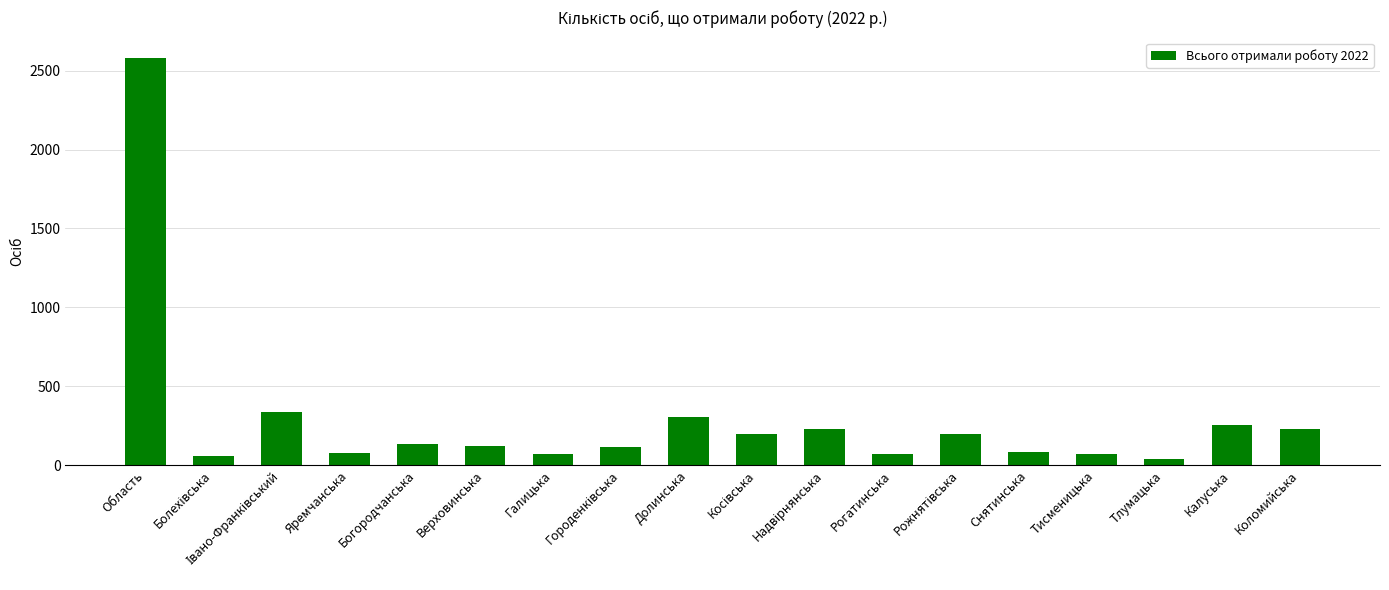

What is the difference between the maximum and minimum values?

2540